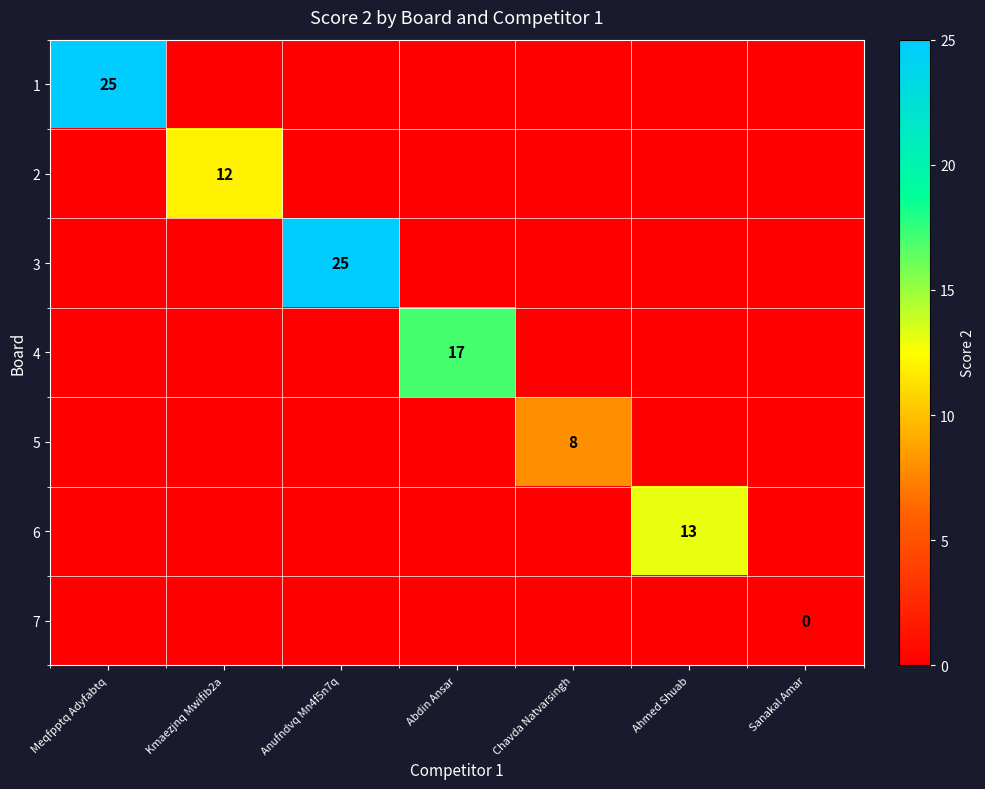

The 6 series shows 13 at Ahmed Shuab. True or false?

True